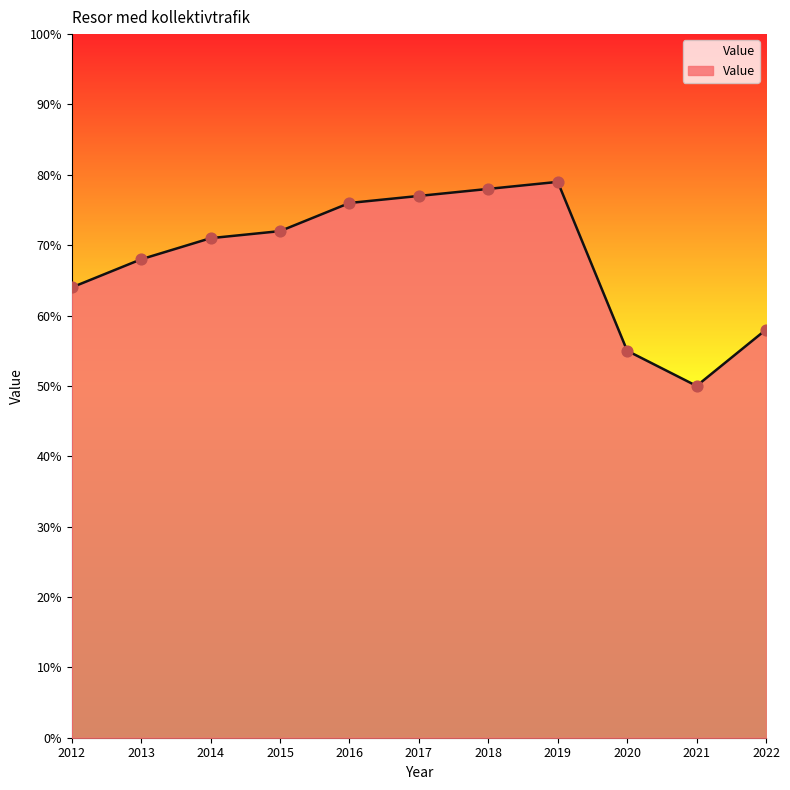

What is the ratio of the value at 2022 to the value at 2020?

1.1